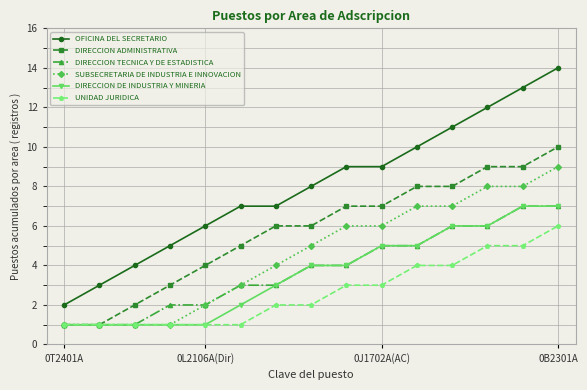

Which series has the largest range (max minus min)?

OFICINA DEL SECRETARIO